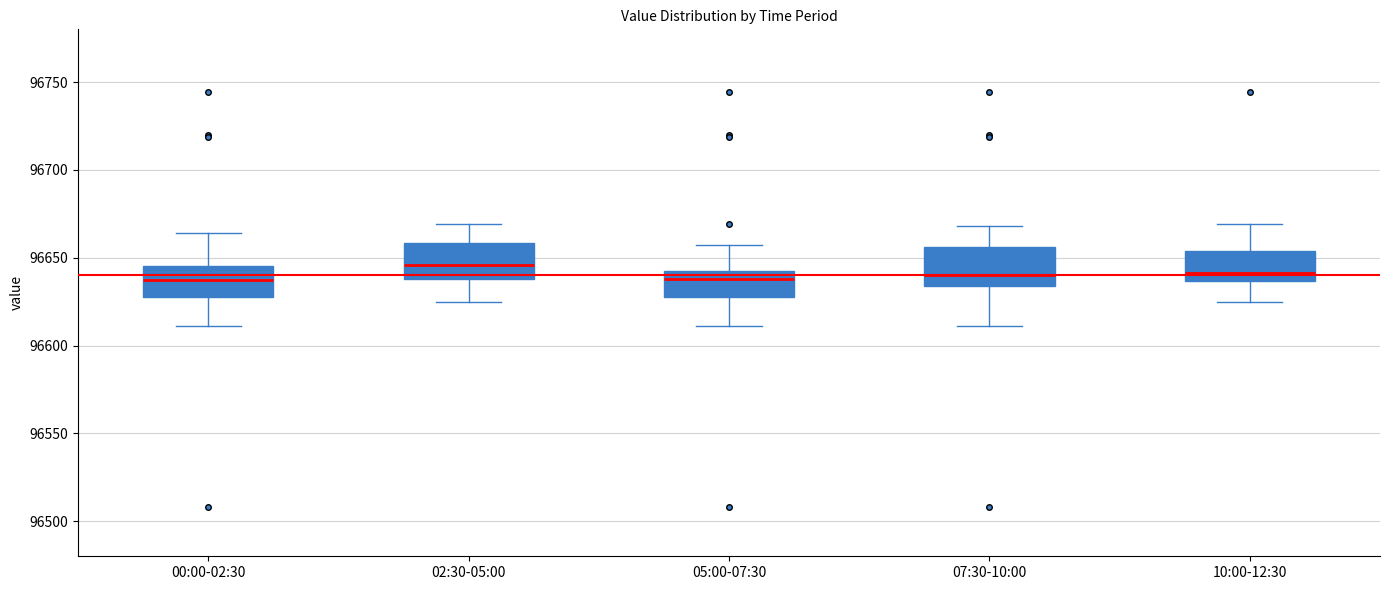

Reading left to right, read every box against the y-axis: the position of its median line, the range the box covers, and the ends of its whiskers. The values are not printed on the chart, so give them approximately, as read against the axis.

00:00-02:30: median 96635, box 96625 to 96645, whiskers 96610 to 96665
02:30-05:00: median 96645, box 96640 to 96660, whiskers 96625 to 96670
05:00-07:30: median 96640 (just below the box's upper edge), box 96625 to 96640, whiskers 96610 to 96655
07:30-10:00: median 96640, box 96635 to 96655, whiskers 96610 to 96670
10:00-12:30: median 96640, box 96635 to 96655, whiskers 96625 to 96670